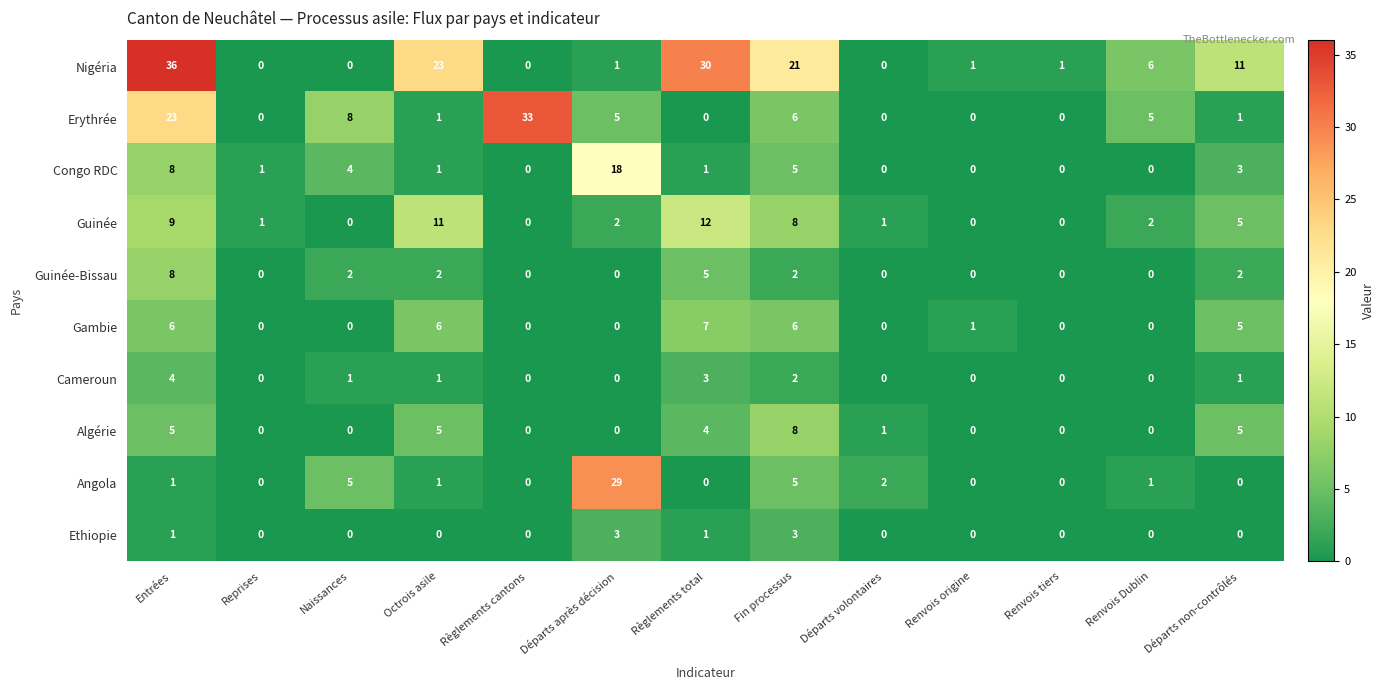

What is the total value across all series at Règlements cantons?

33